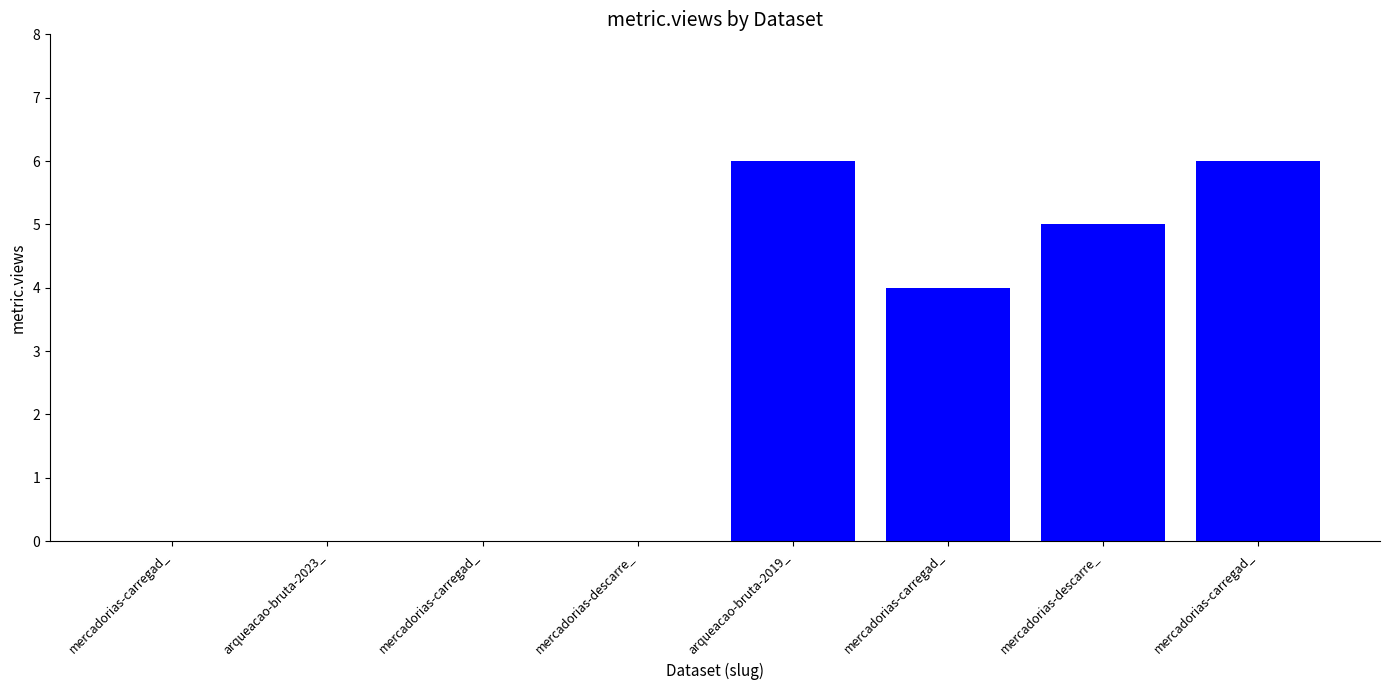

List the labels in order of value, largest first.

arqueacao-bruta-2019_, mercadorias-carregad_, mercadorias-descarre_, mercadorias-carregad_, mercadorias-carregad_, arqueacao-bruta-2023_, mercadorias-carregad_, mercadorias-descarre_